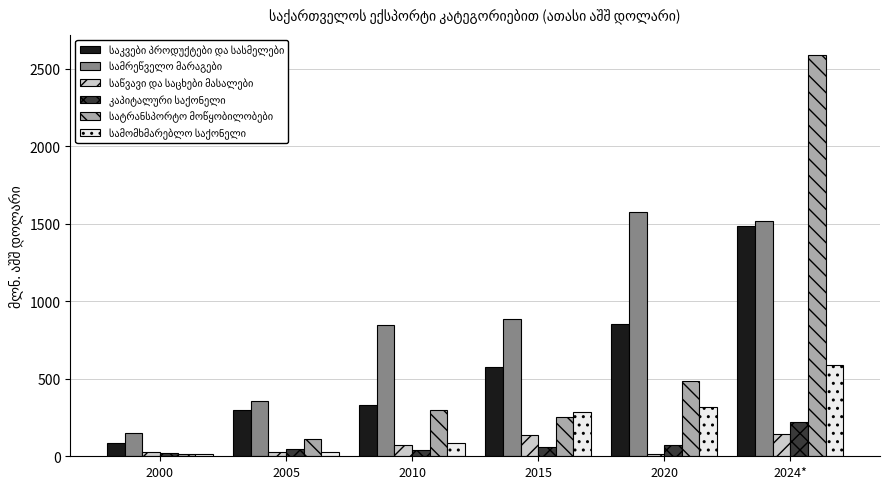

What is the greatest value displayed?

2590.3